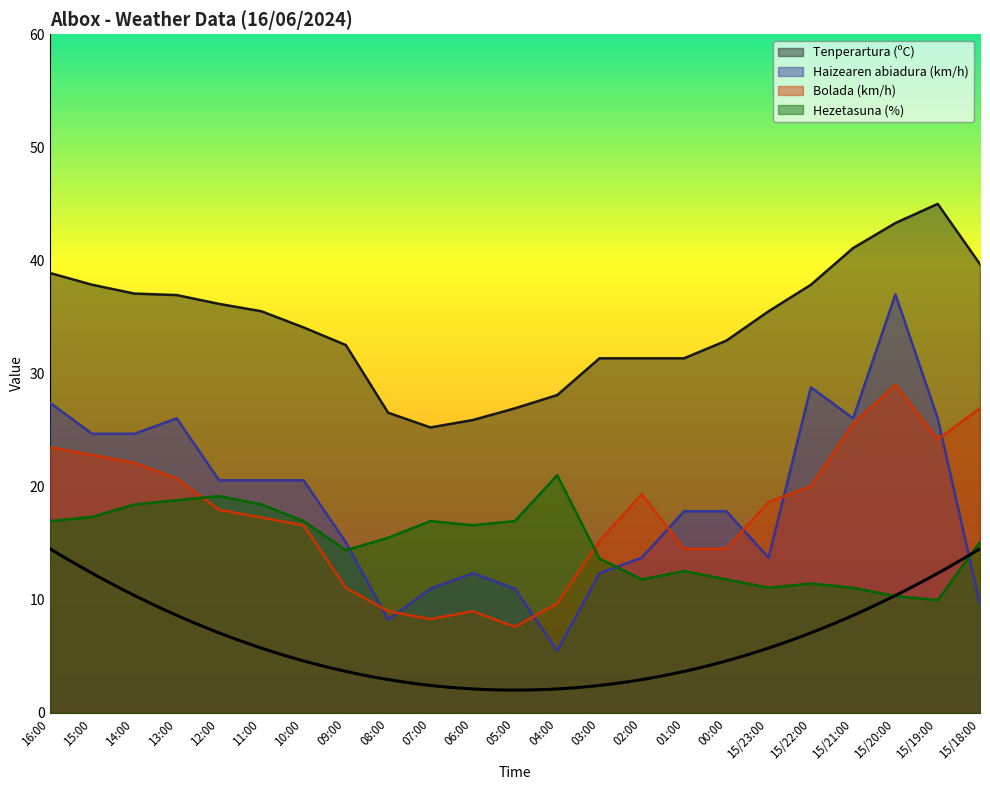

Count the number of data series in this chart.

4